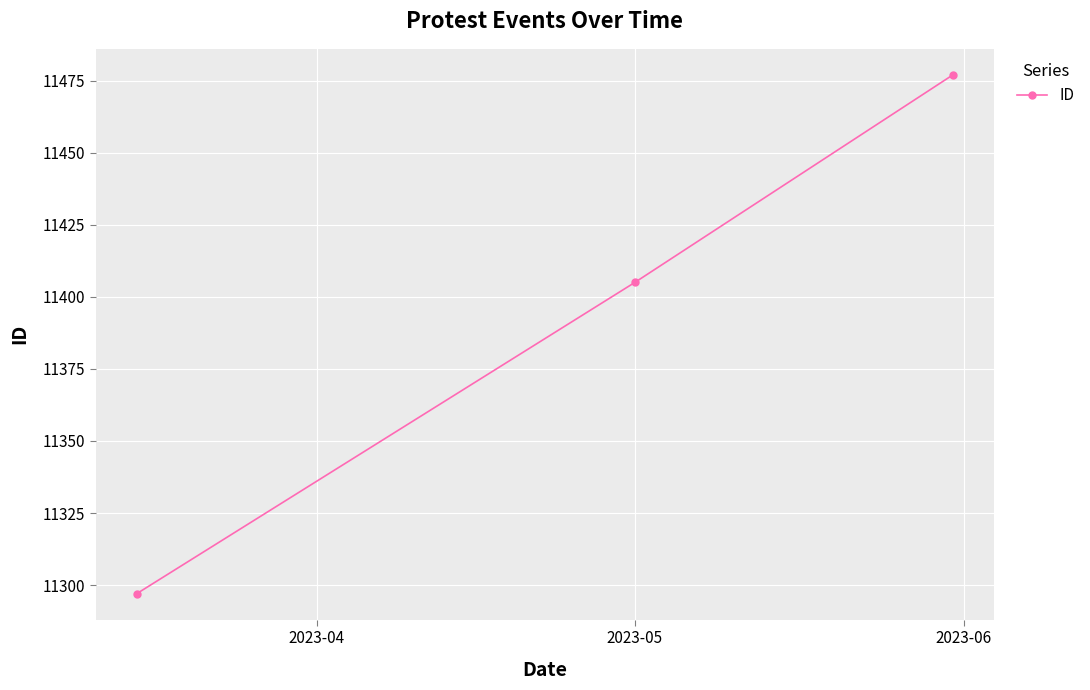

What is the value of the 2nd point from the left?

11405